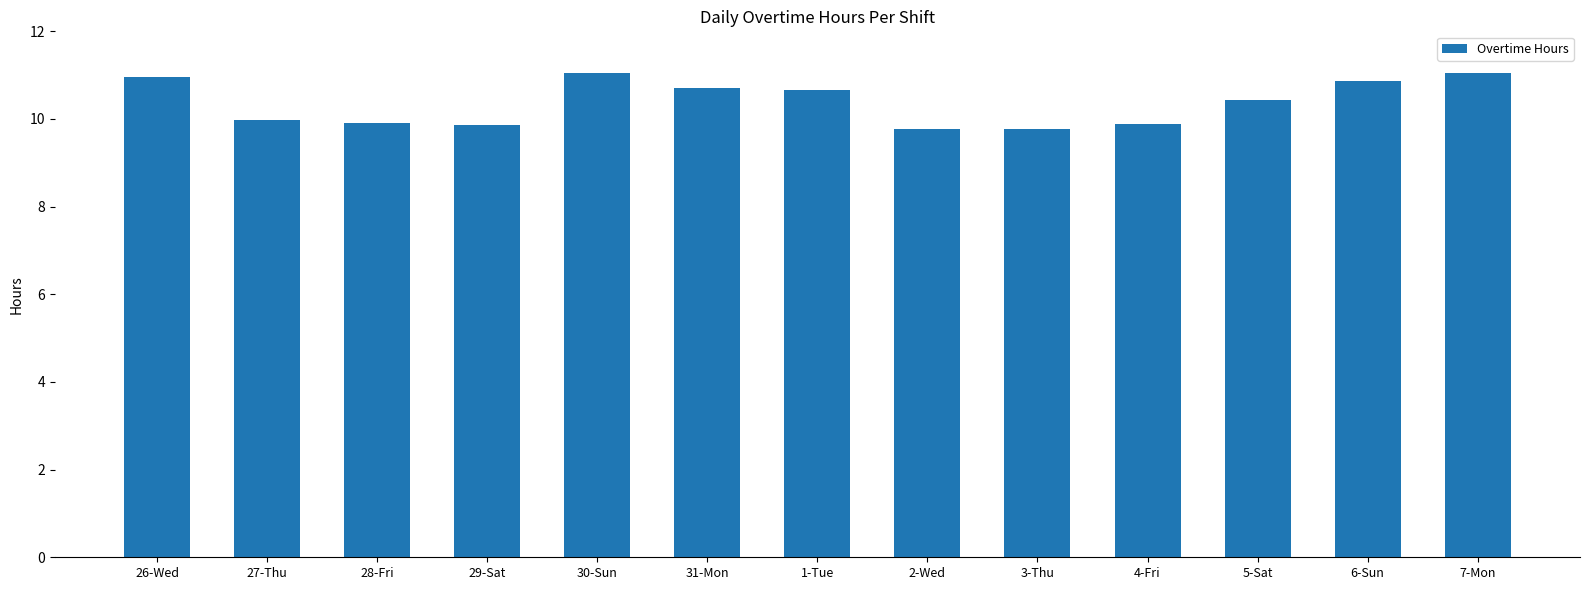

Between 29-Sat and 5-Sat, which is larger?

5-Sat